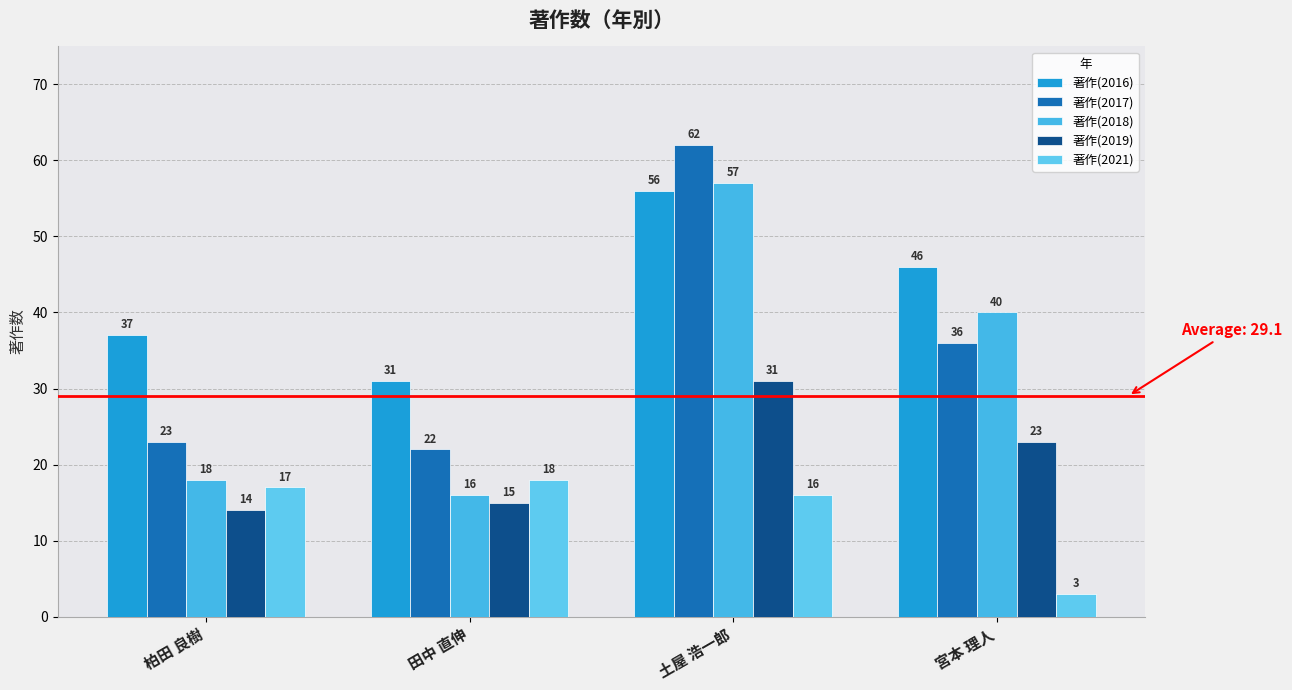

What is the approximate value of 著作(2021) at 土屋 浩一郎, to the nearest 10?

20